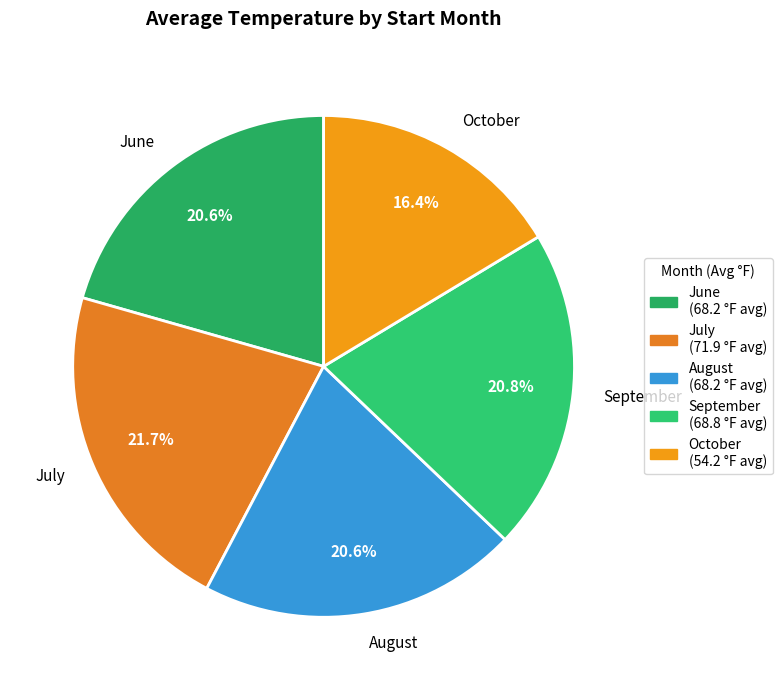

Which category has the biggest portion of the pie?

July